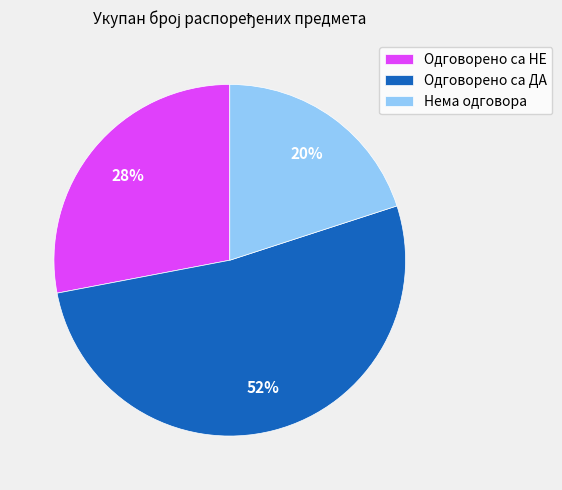

What percentage is the Нема одговора slice, to the nearest percent?

20%